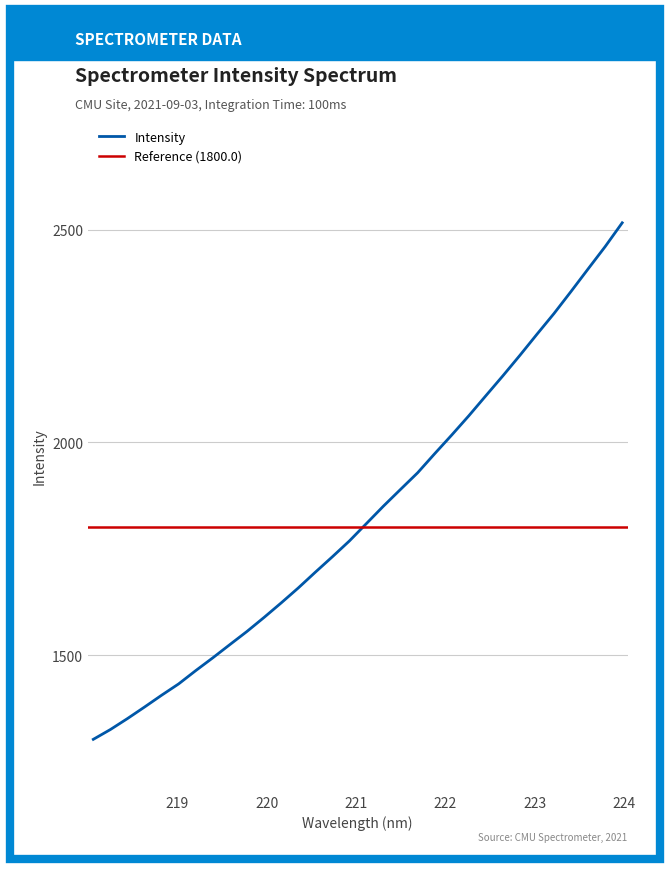

What is the label of the 23rd point from the right?

219.7801